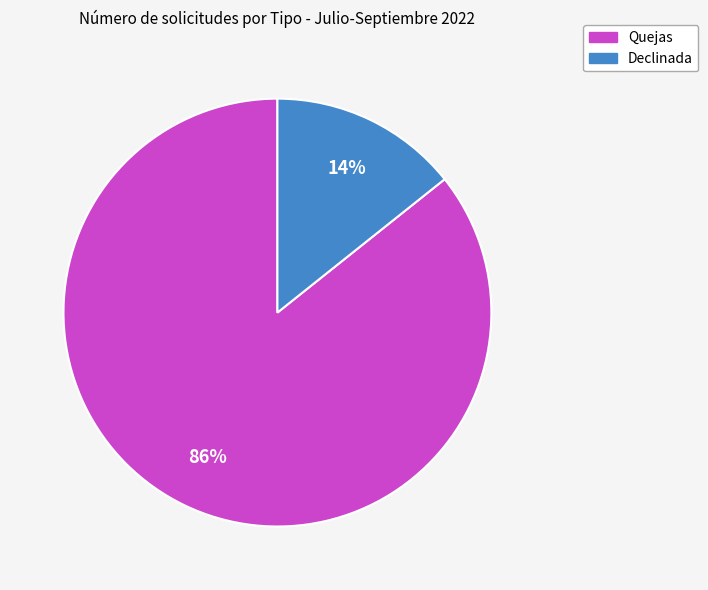

To the nearest percent, what is the combined percentage of Declinada and Quejas?

100%